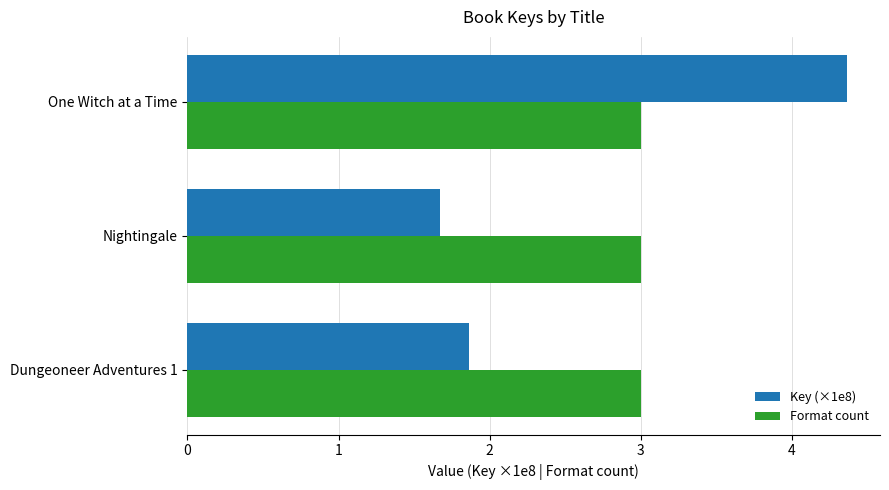

What is the spread (max minus min) of values at Nightingale?

1.3